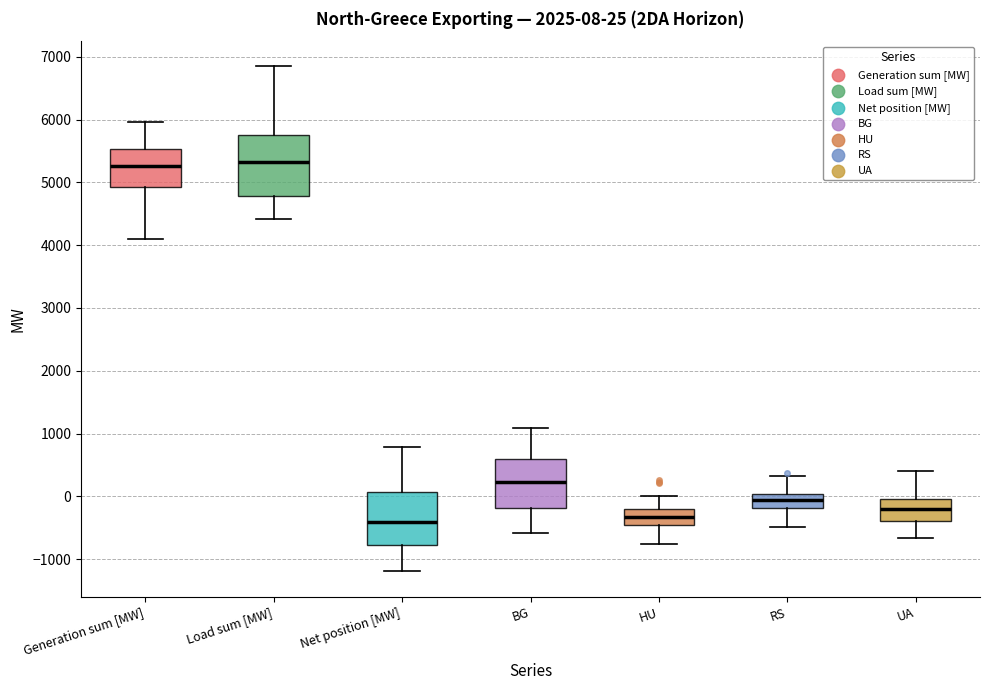

Which box is the tallest, from its lower edge to its upper edge?

Load sum [MW]